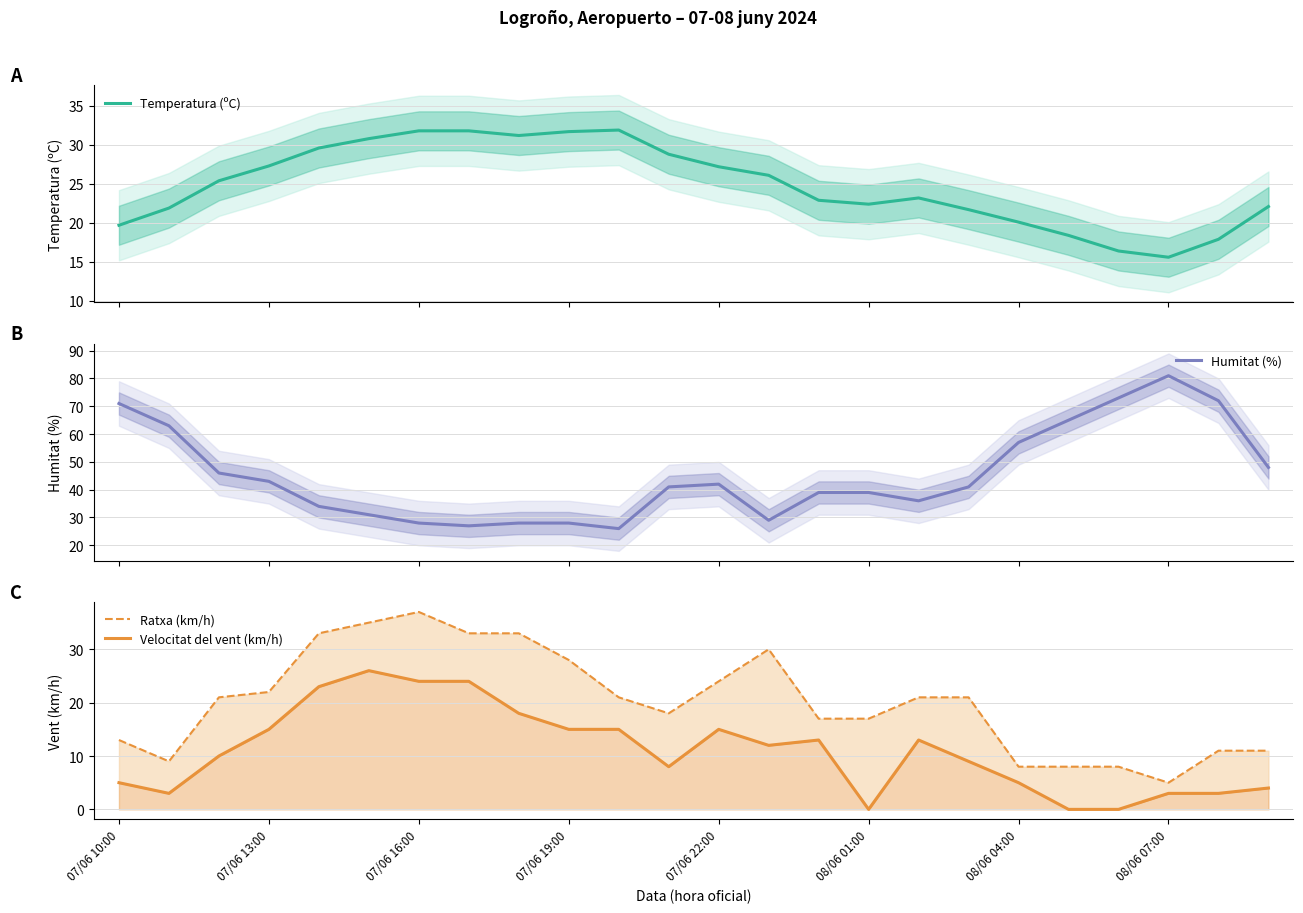

What is the minimum value for Temperatura (ºC)?

15.6